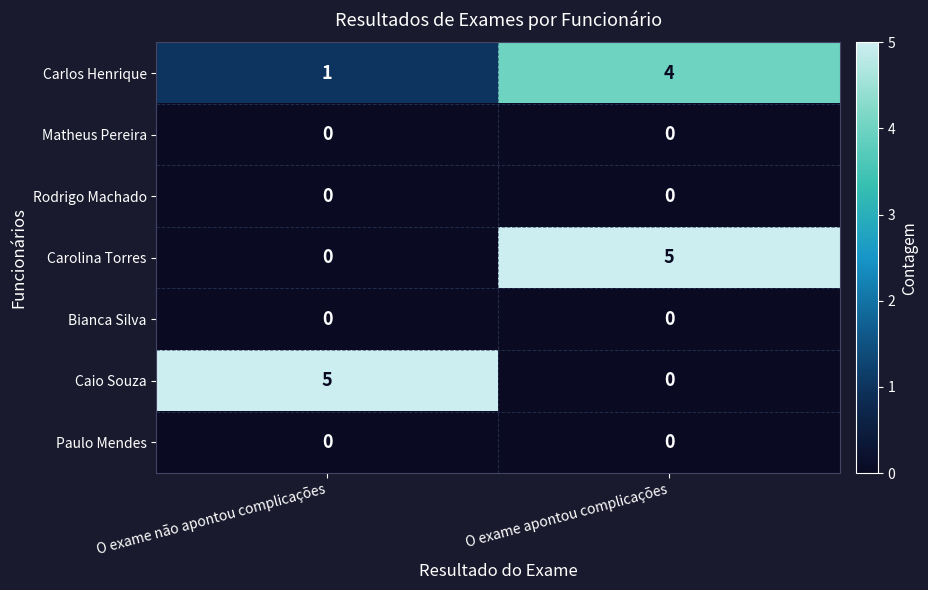

Reading left to right, extract all data points from this chart.

Carlos Henrique: O exame não apontou complicações=1	O exame apontou complicações=4
Matheus Pereira: O exame não apontou complicações=0	O exame apontou complicações=0
Rodrigo Machado: O exame não apontou complicações=0	O exame apontou complicações=0
Carolina Torres: O exame não apontou complicações=0	O exame apontou complicações=5
Bianca Silva: O exame não apontou complicações=0	O exame apontou complicações=0
Caio Souza: O exame não apontou complicações=5	O exame apontou complicações=0
Paulo Mendes: O exame não apontou complicações=0	O exame apontou complicações=0